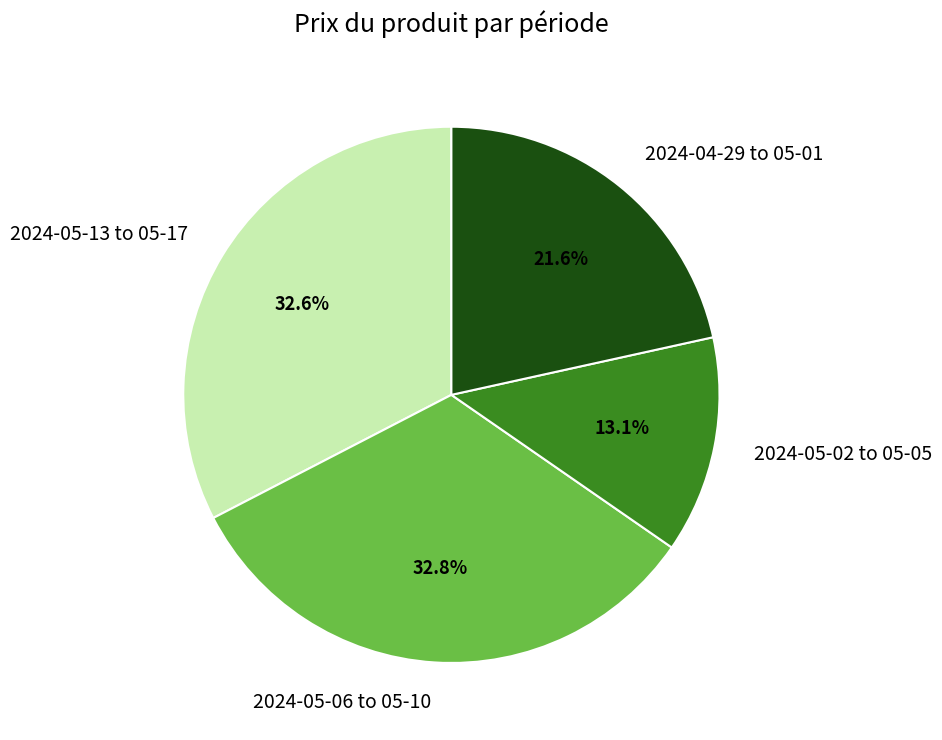

Is the sum of 2024-04-29 to 05-01 and 2024-05-13 to 05-17 greater than half?

Yes